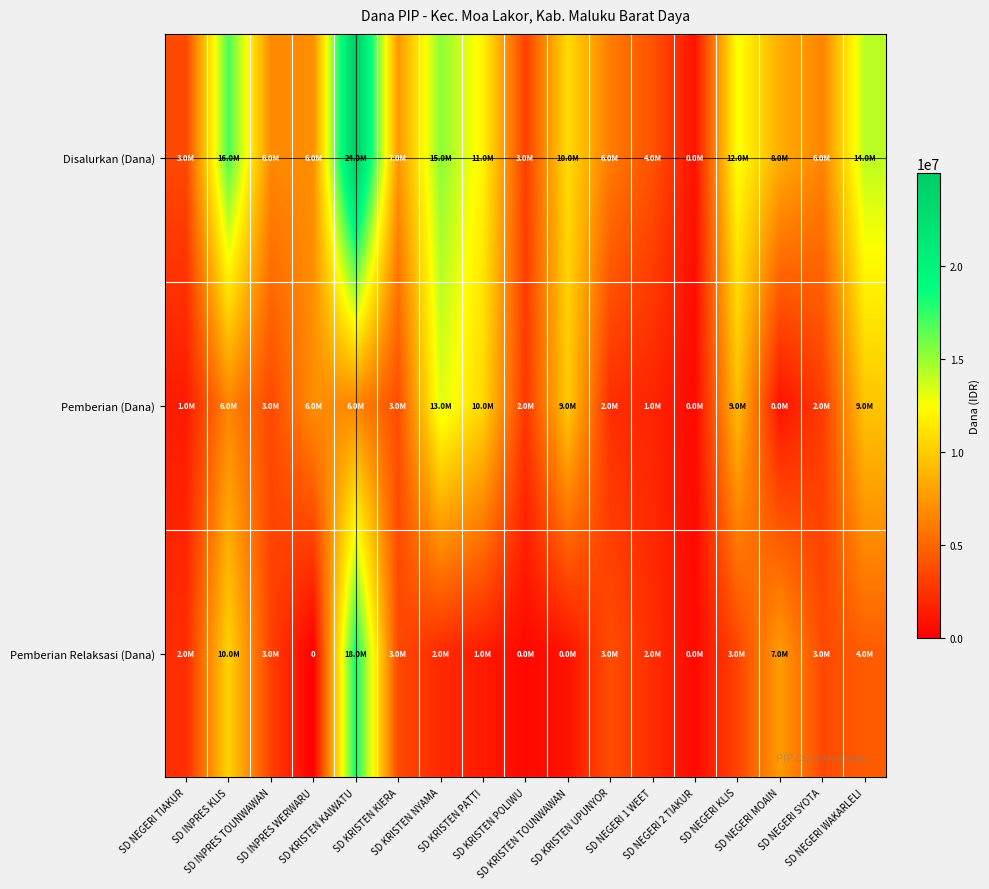

What is the difference between the maximum and minimum values in the Disalurkan (Dana) series?

24075000